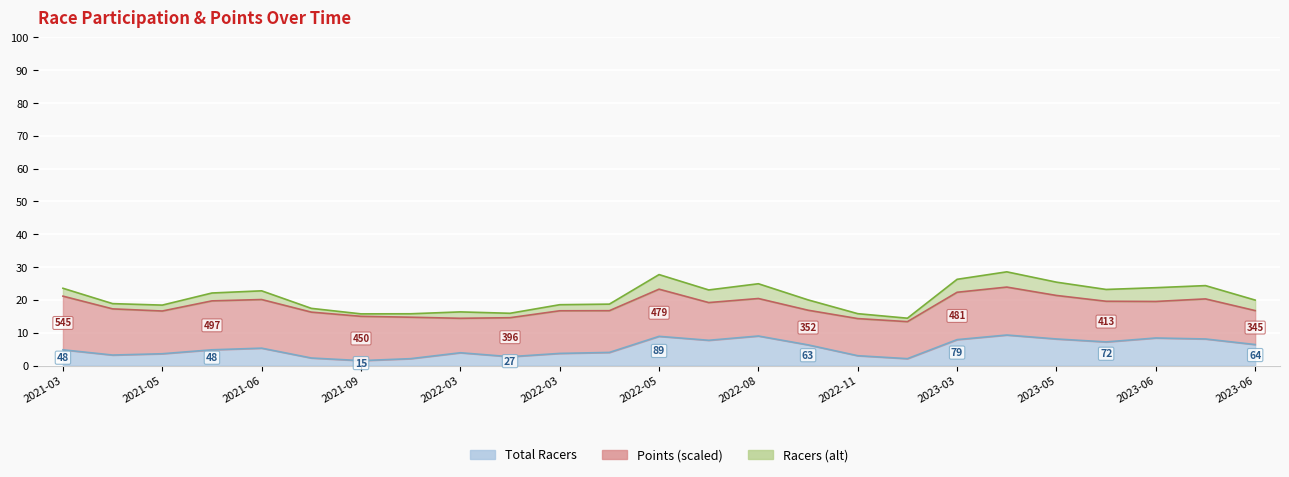

Rank the categories by value from highest to lowest.

2023-03-26, 2022-08-02, 2022-05-24, 2023-06-10, 2023-05-23, 2023-06-13, 2023-03-12, 2022-06-04, 2023-05-30, 2023-06-17, 2022-08-20, 2021-06-19, 2021-03-14, 2021-05-22, 2022-04-02, 2022-03-05, 2022-03-26, 2021-05-09, 2021-05-02, 2022-11-06, 2022-03-20, 2021-08-07, 2021-10-31, 2023-03-04, 2021-09-25